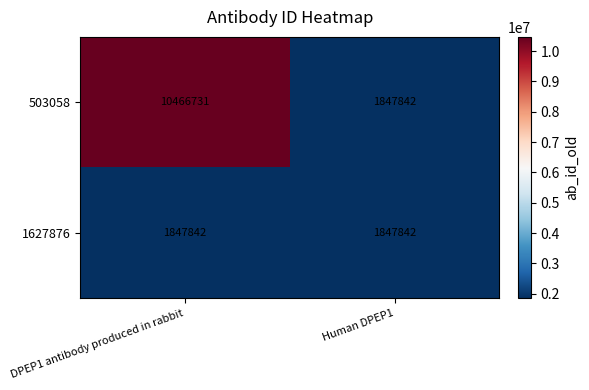

Rank the series by their maximum value, from highest to lowest.

503058, 1627876